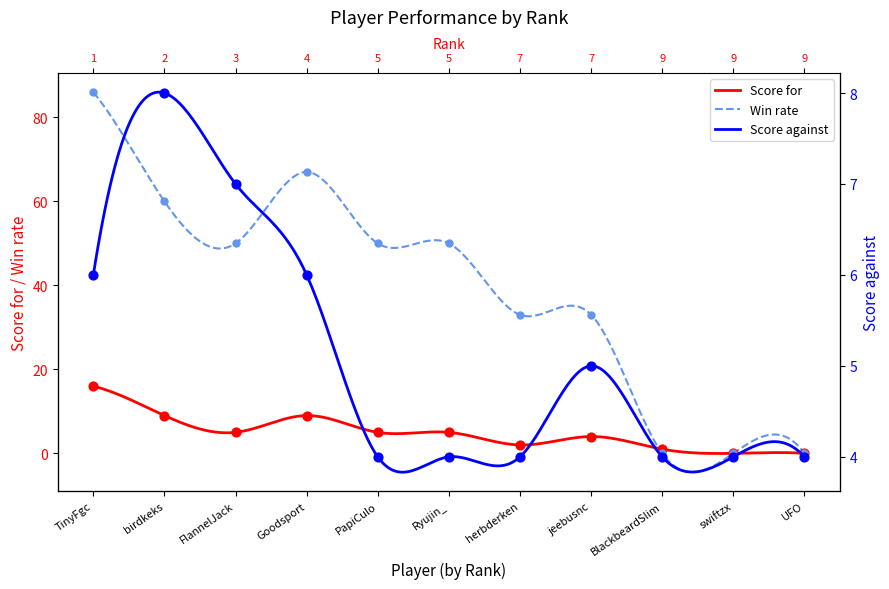

Is the value of Score for at 5 greater than the value of Win rate at 5?

No